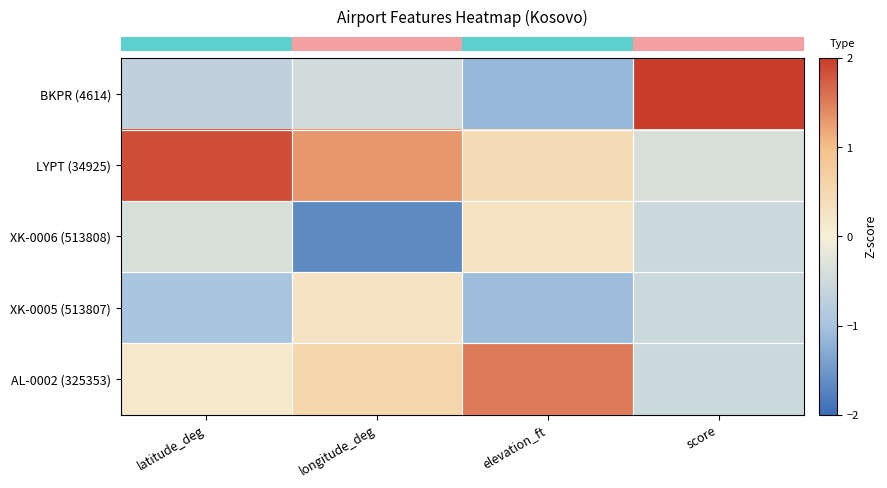

How many categories are shown in the chart?

4